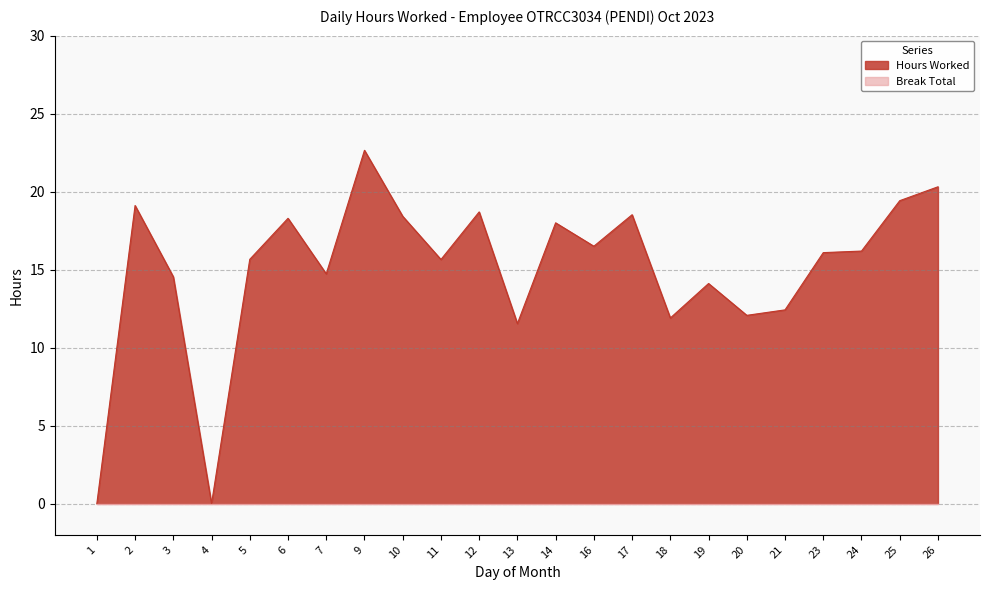

True or false: the data shows 14.7 at 7.

True